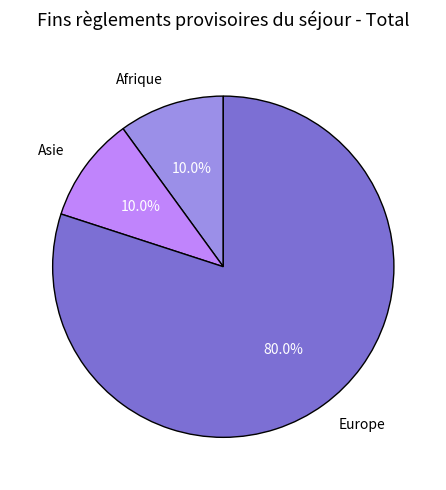

What percentage is the Afrique slice, to the nearest percent?

10%